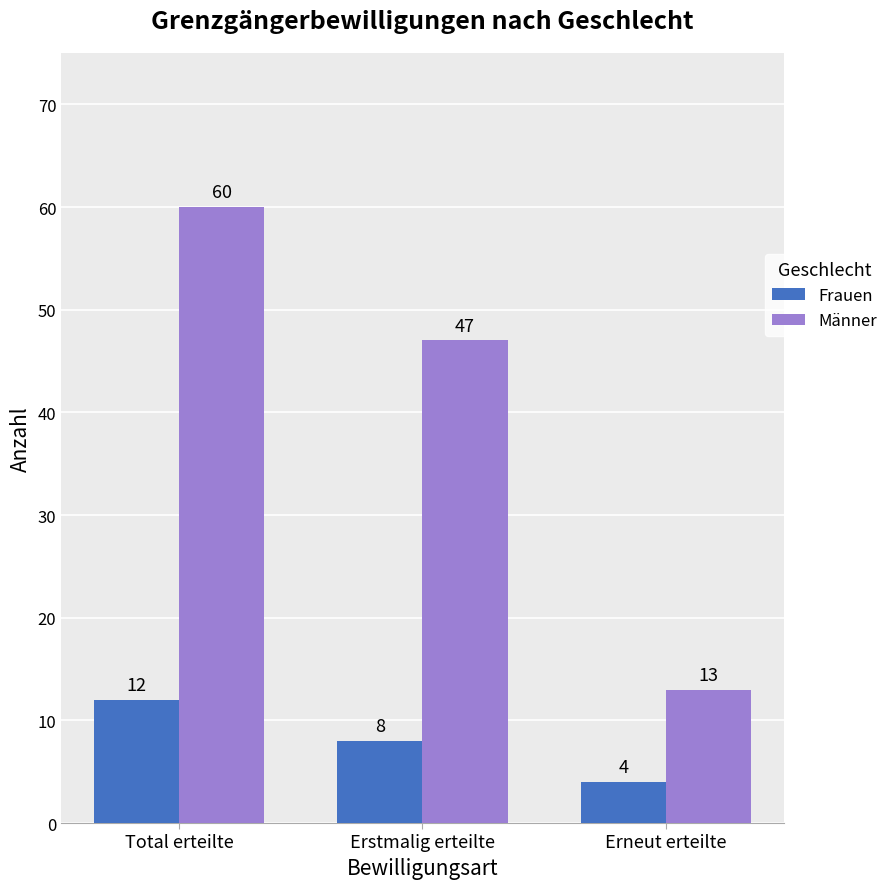

Count the Frauen values in the range 4 to 12.

3